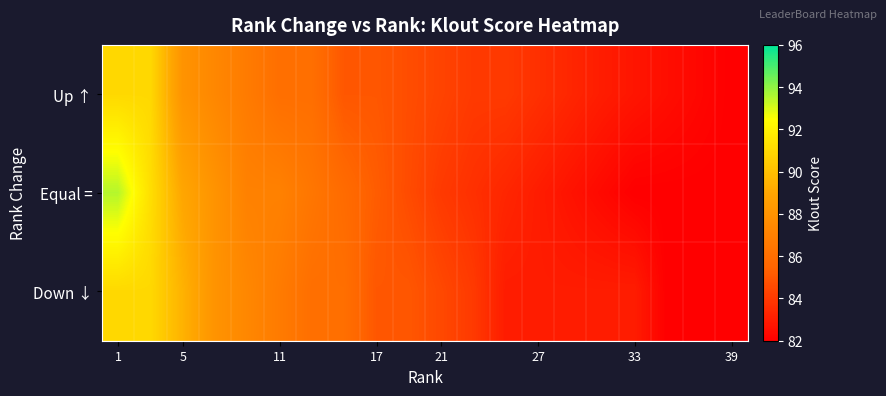

Which label corresponds to the largest value in the chart?

1